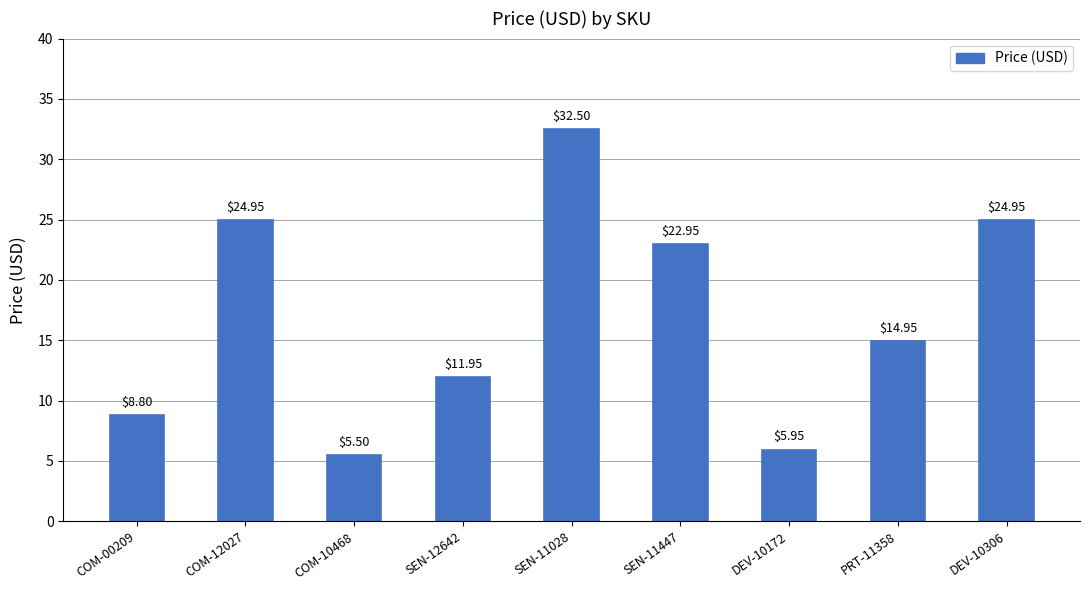

What is the sum of the values at PRT-11358 and COM-12027?

39.9